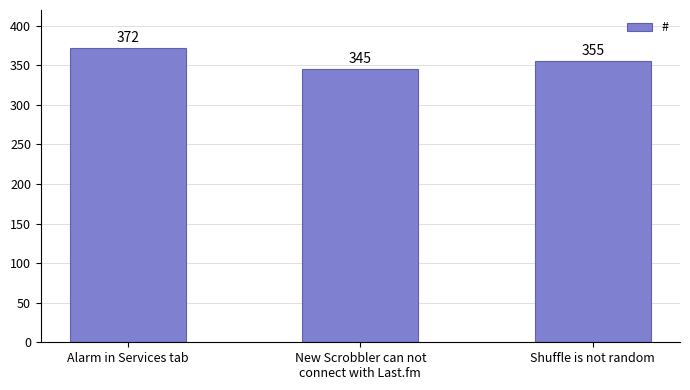

What is the smallest value displayed?

345